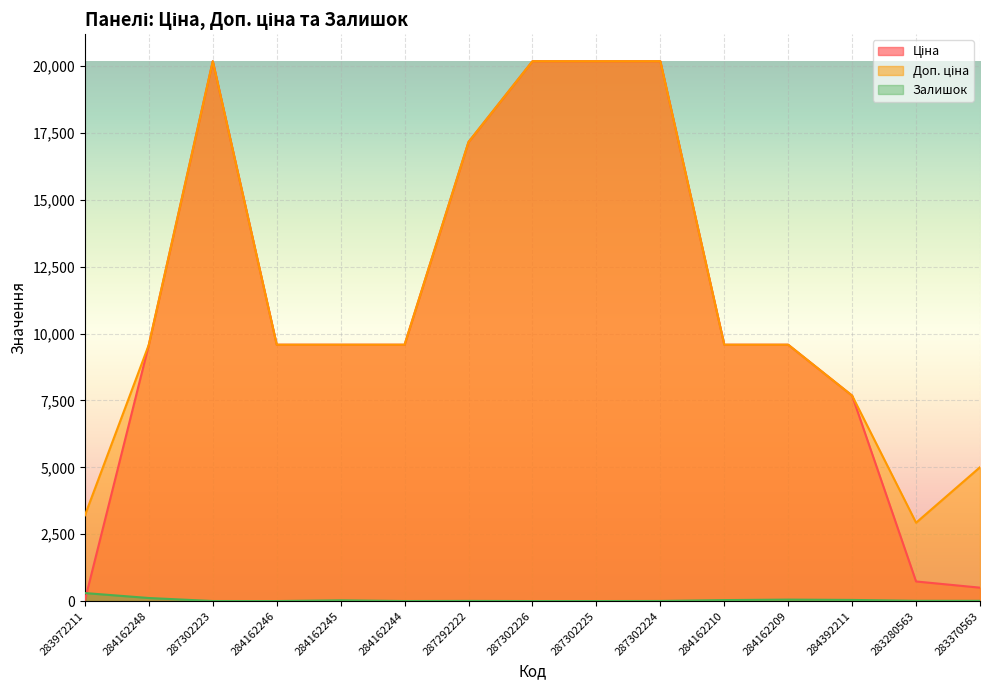

What is the label of the 9th point from the left?

287302225